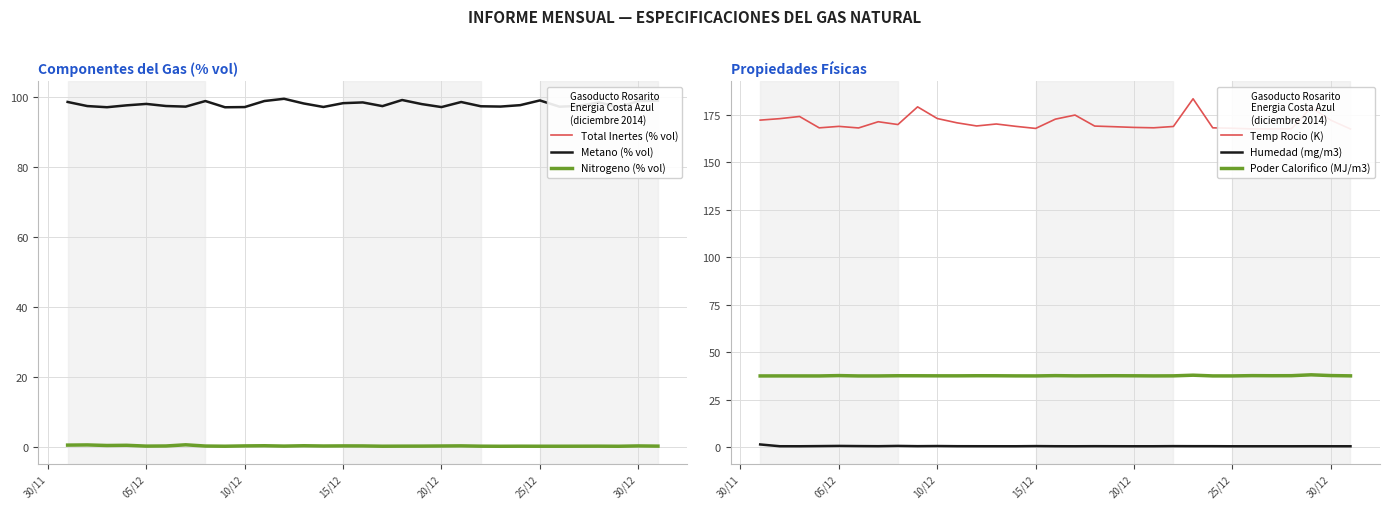

True or false: Metano (% vol) and Total Inertes (% vol) cross at least once.

False